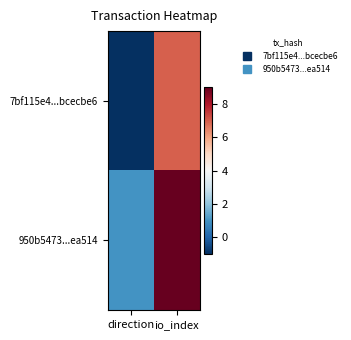

What is the spread (max minus min) of values at direction?

2